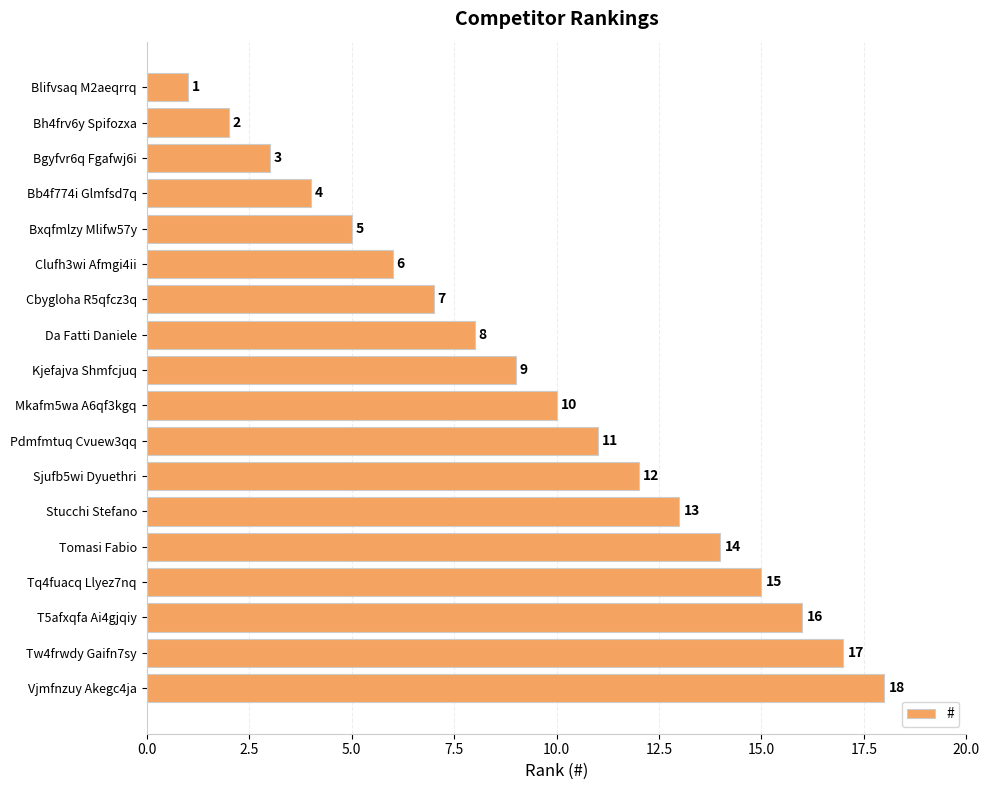

True or false: the data shows 1 at Blifvsaq M2aeqrrq.

True